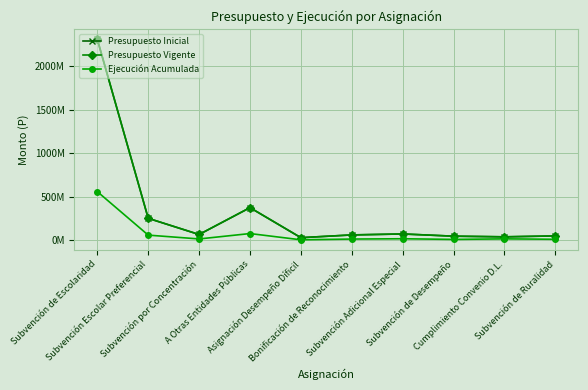

List the labels in order of Presupuesto Inicial value, smallest first.

Asignación Desempeño Díficil, Cumplimiento Convenio D.L., Subvención de Desempeño, Subvención de Ruralidad, Bonificación de Reconocimiento, Subvención por Concentración, Subvención Adicional Especial, Subvención Escolar Preferencial, A Otras Entidades Públicas, Subvención de Escolaridad